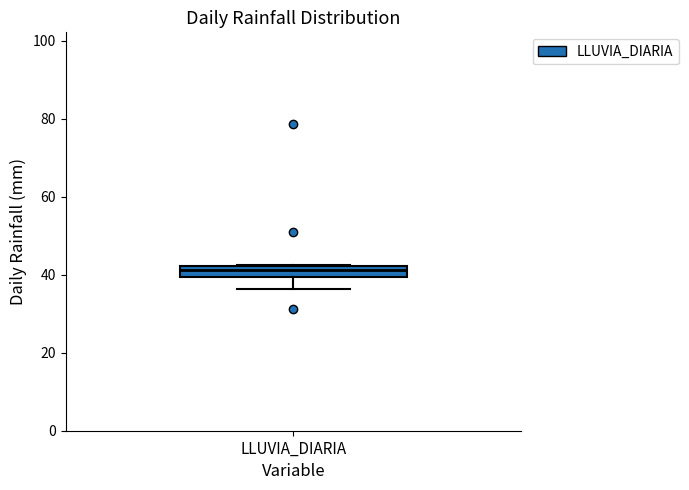

Where is the upper edge of the box for LLUVIA_DIARIA on the y-axis? The values are not printed on the chart, so give them approximately, as read against the axis.

42